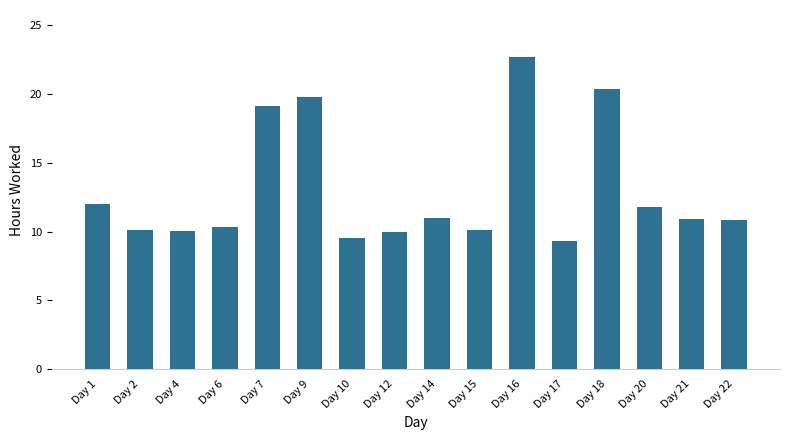

Which has a higher value, Day 15 or Day 18?

Day 18